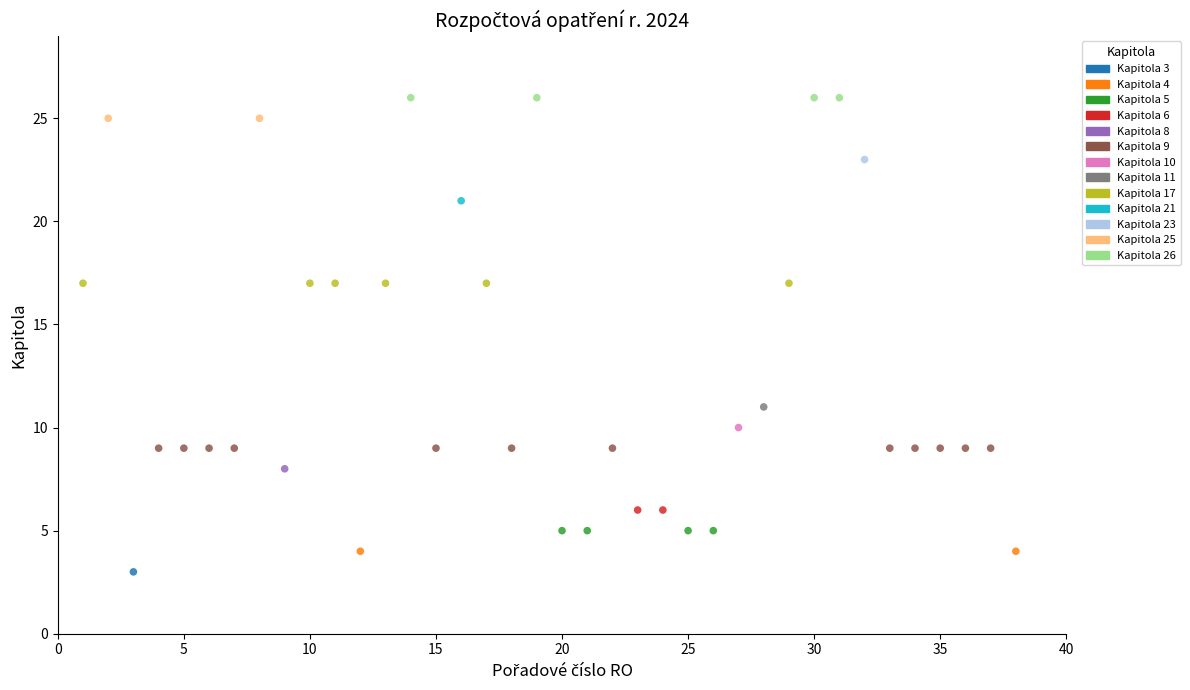

What are all the series names shown in the legend?

Kapitola 3, Kapitola 4, Kapitola 5, Kapitola 6, Kapitola 8, Kapitola 9, Kapitola 10, Kapitola 11, Kapitola 17, Kapitola 21, Kapitola 23, Kapitola 25, Kapitola 26